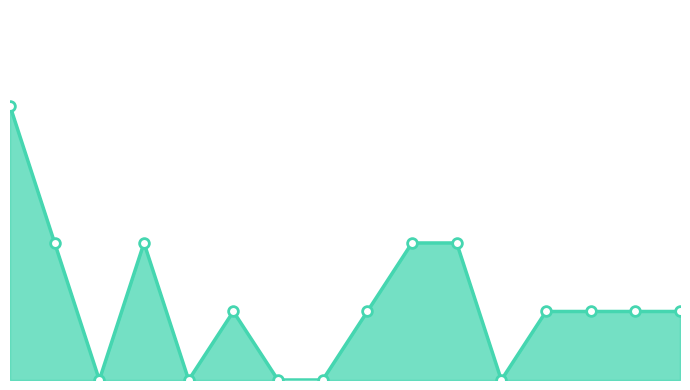

Is this an area chart (filled region under the line)?

Yes